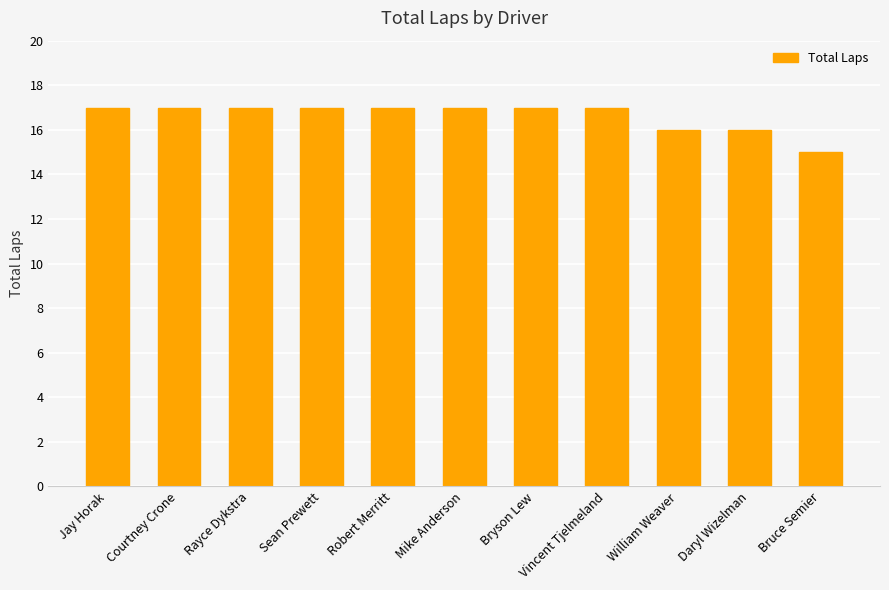

The value at Robert Merritt is 17. True or false?

True